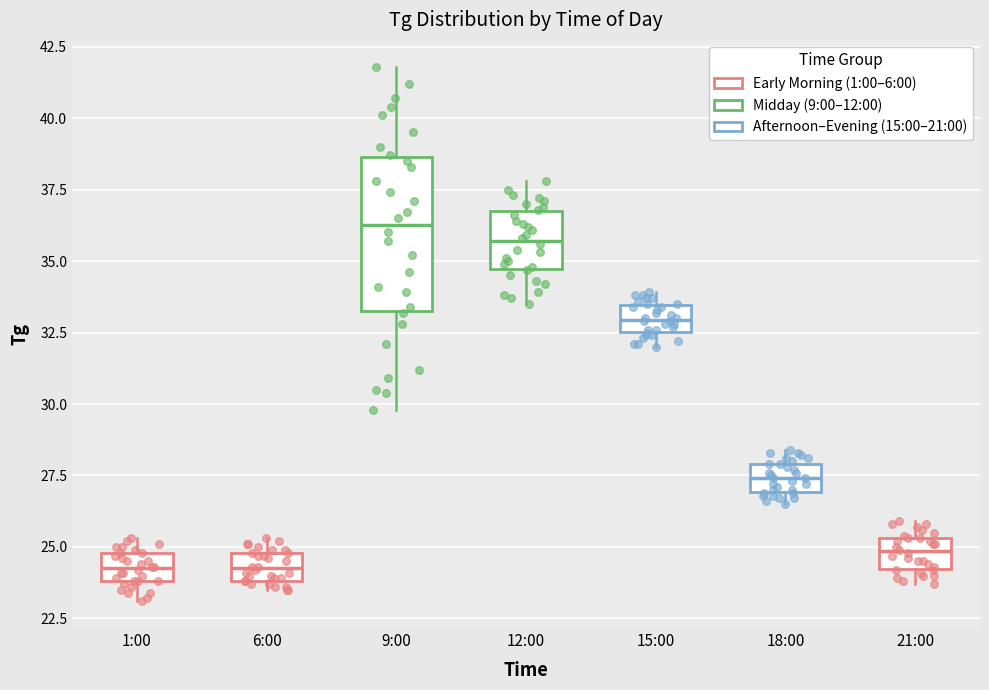

Where does the lower whisker of the box for 15:00 end on the y-axis? The values are not printed on the chart, so give them approximately, as read against the axis.

32.0